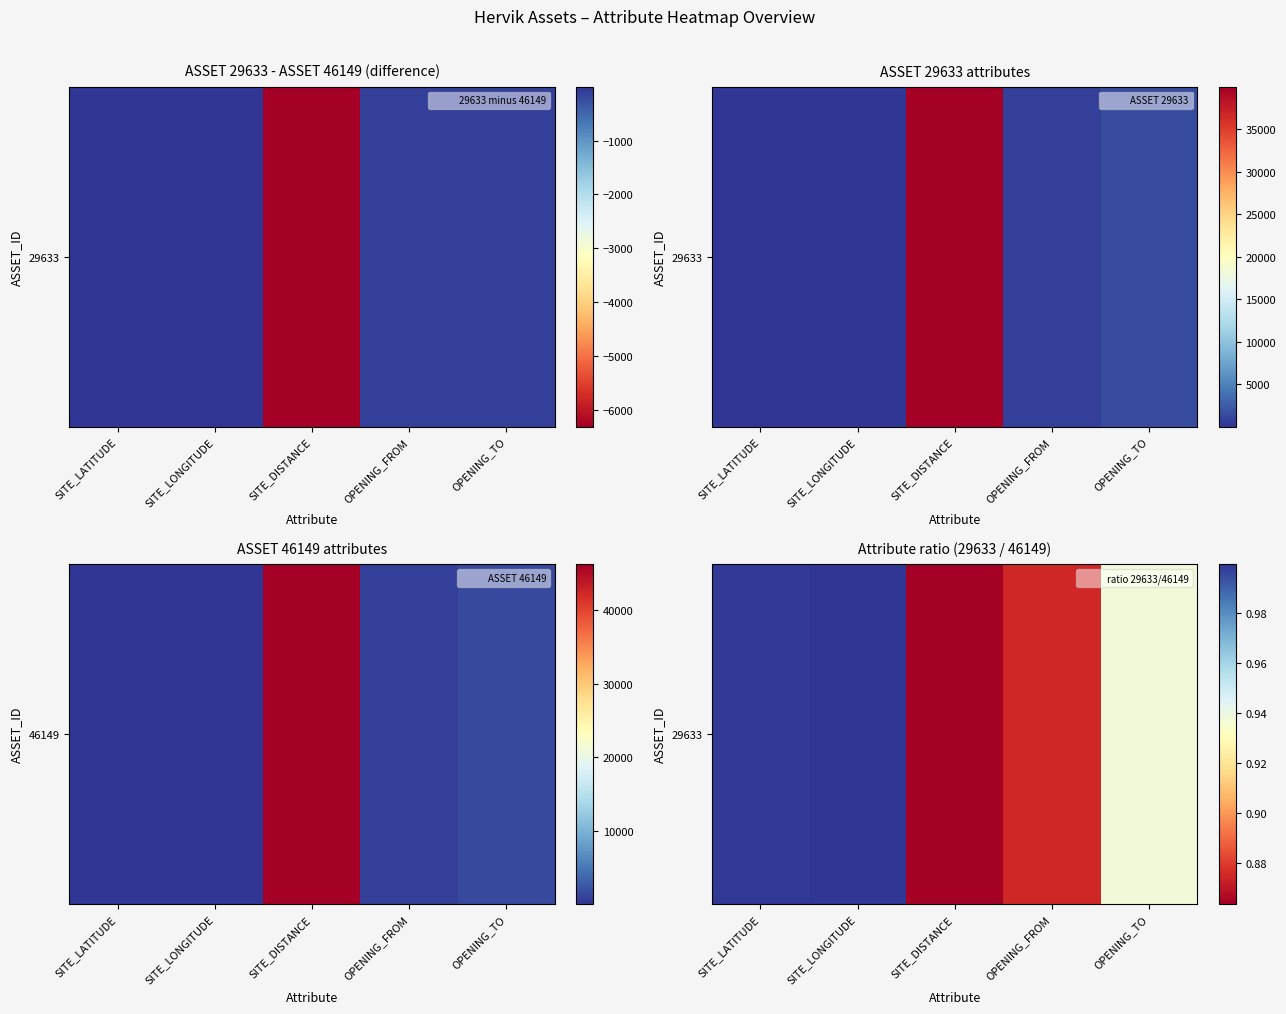

What is the difference between the values at OPENING_TO and OPENING_FROM?

0.1